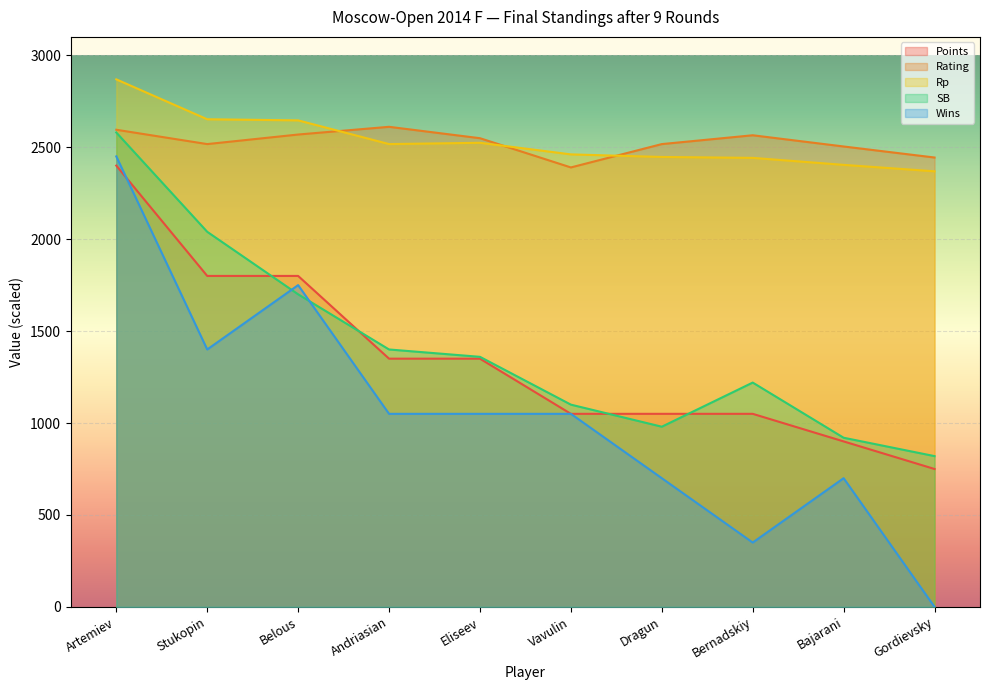

What is the lowest value of the Rating series?

2390